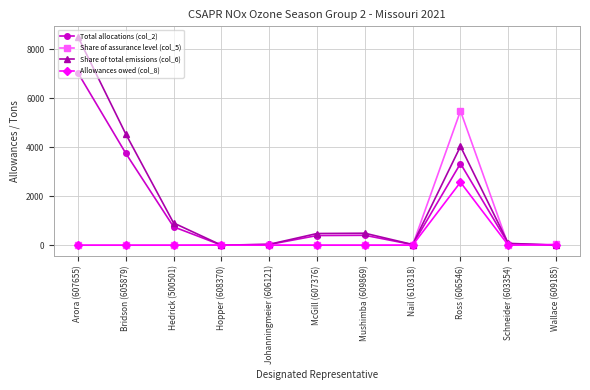

After their last crossing, which series has the higher values: Allowances owed (col_8) or Total allocations (col_2)?

Allowances owed (col_8)